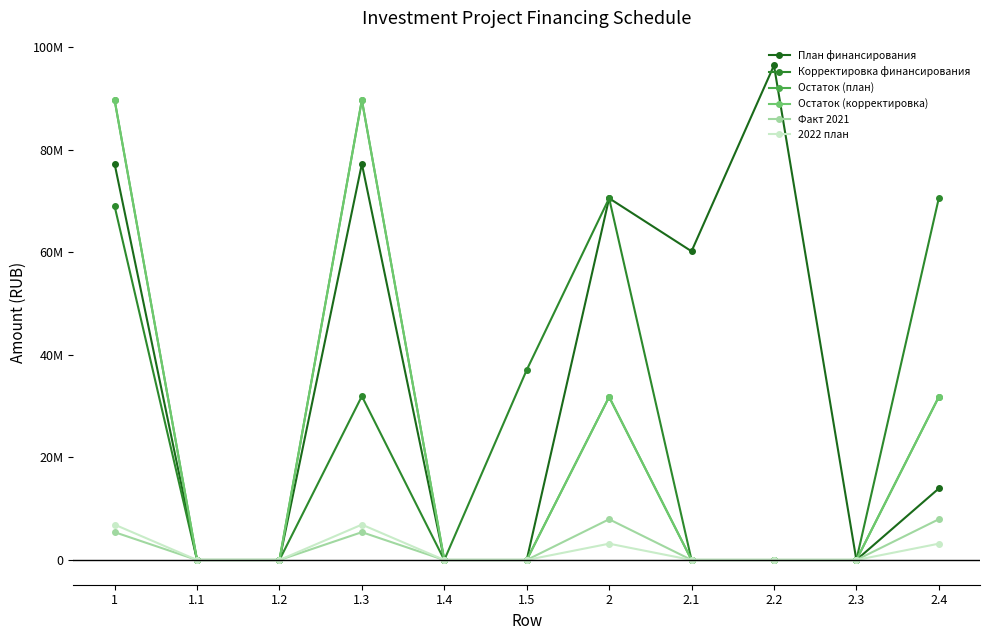

Is this an area chart (filled region under the line)?

No